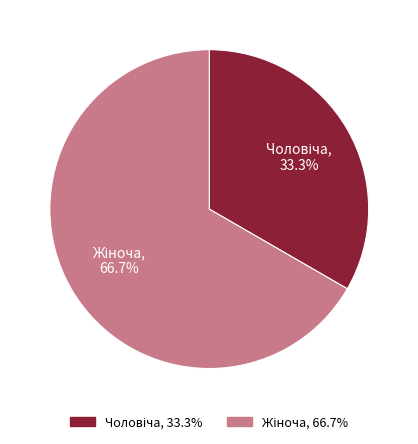

Does any single category account for the majority?

Yes